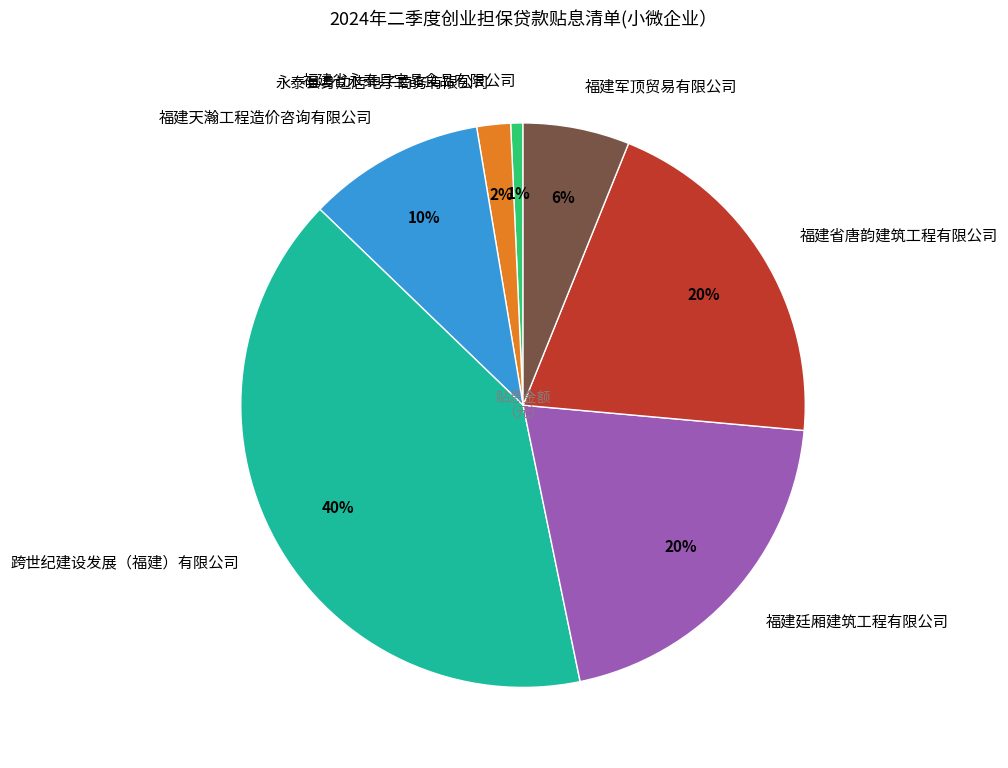

Does any single category account for the majority?

No